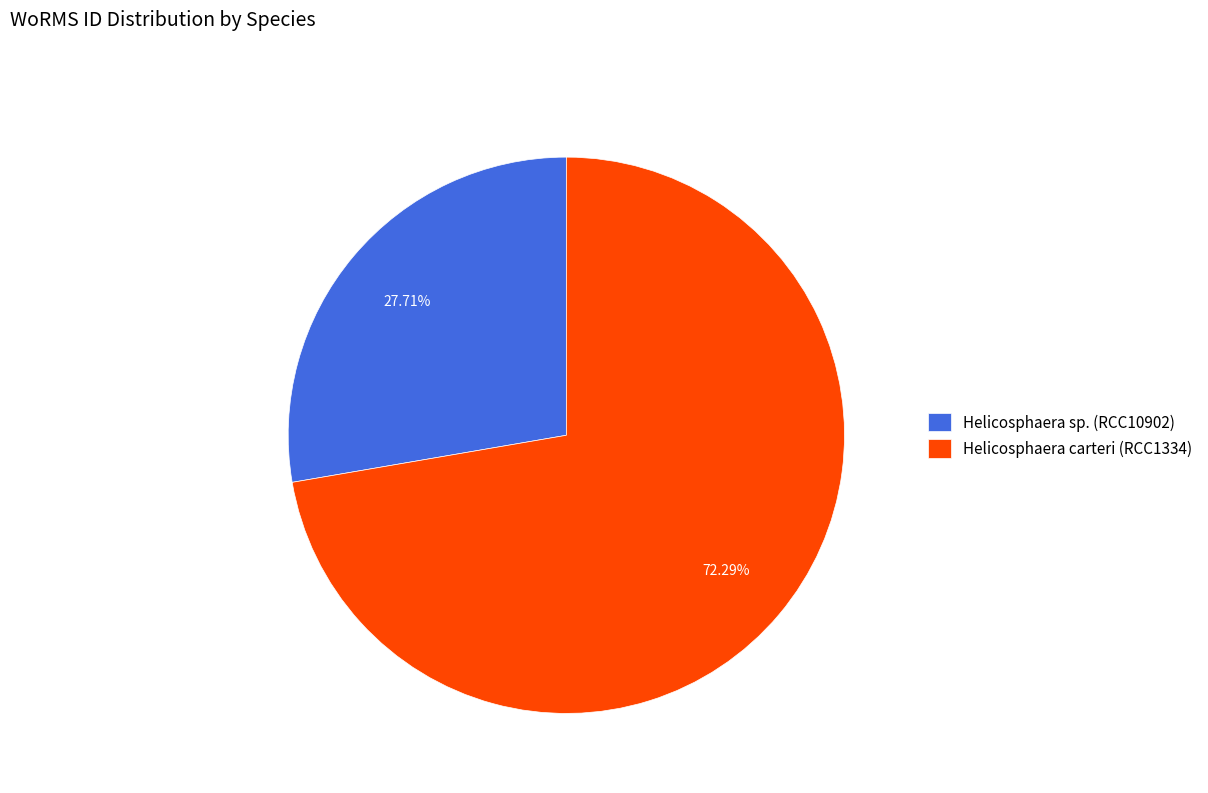

What percentage is NOT represented by Helicosphaera sp. (RCC10902)?

72.3%